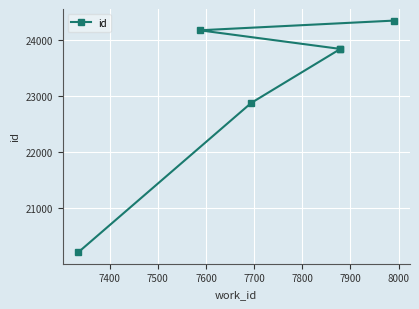

Does the chart display data point markers on the line(s)?

Yes